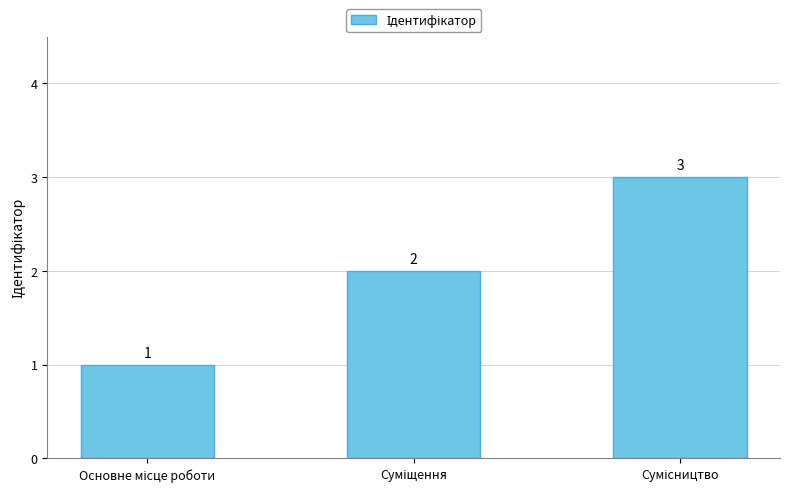

What is the value of the 3rd bar from the left?

3